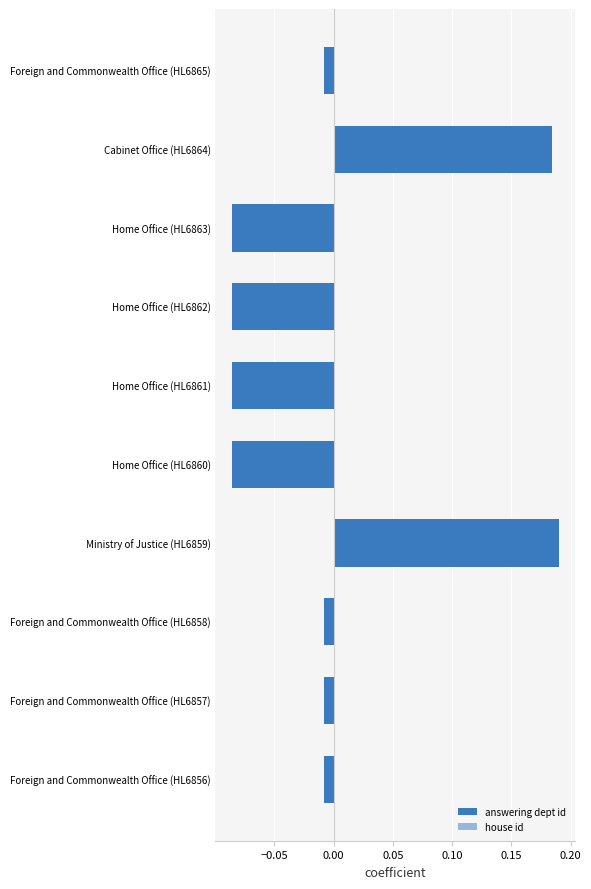

How many bars are there in total?

10